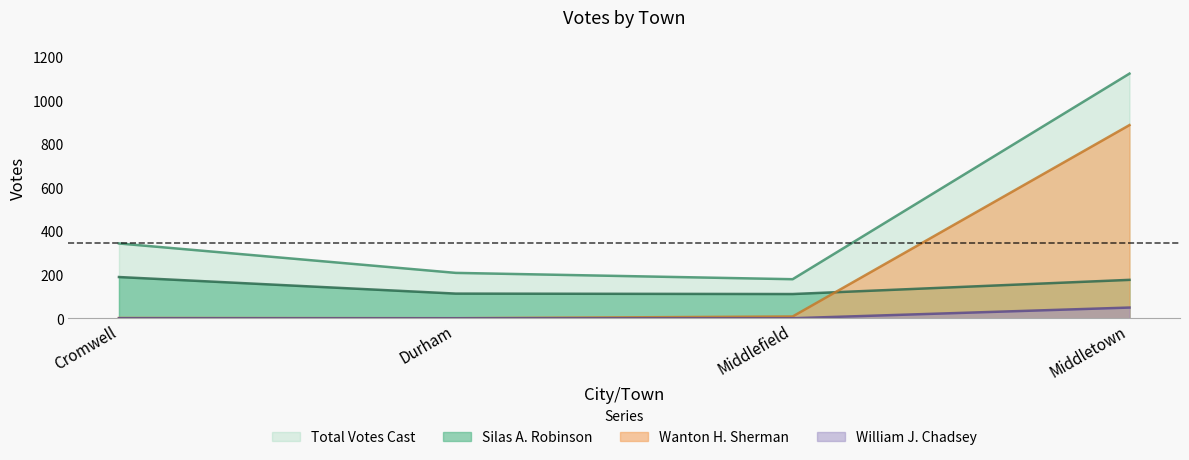

What is the lowest value of the Silas A. Robinson series?

111